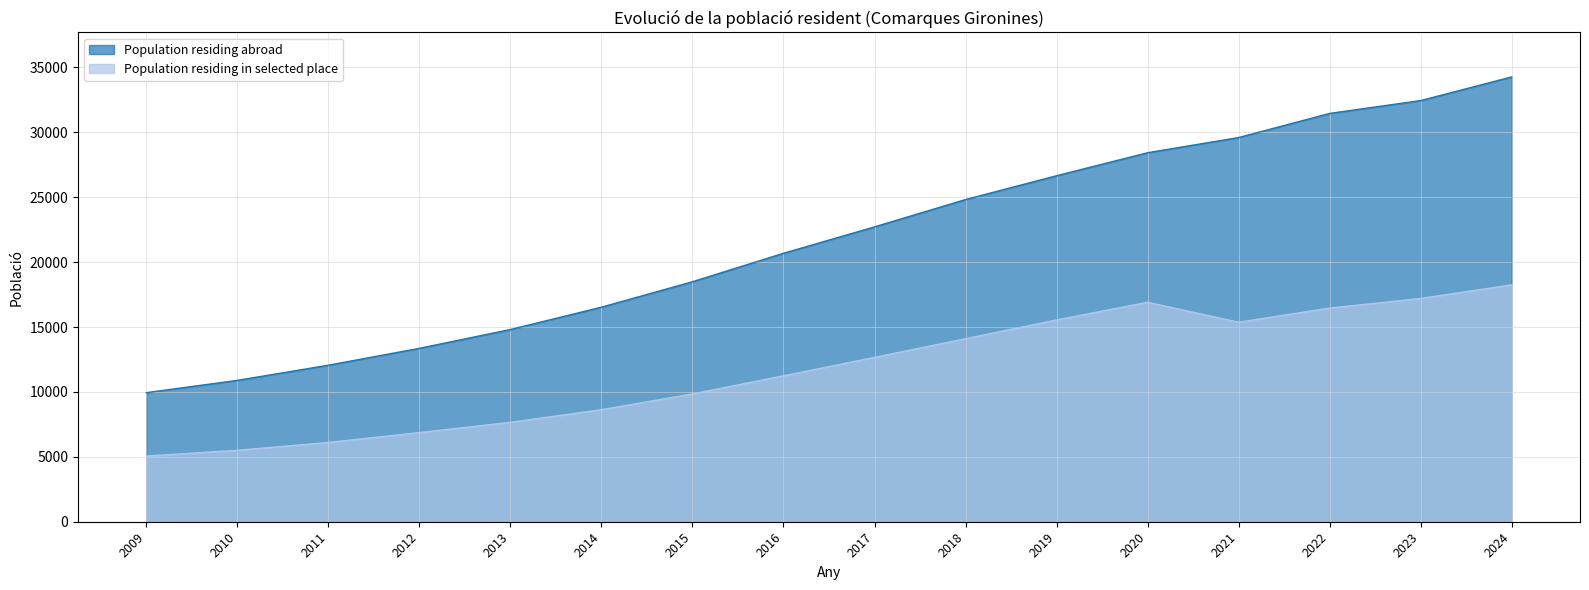

At which label is Population residing abroad closest to 22106?

2017